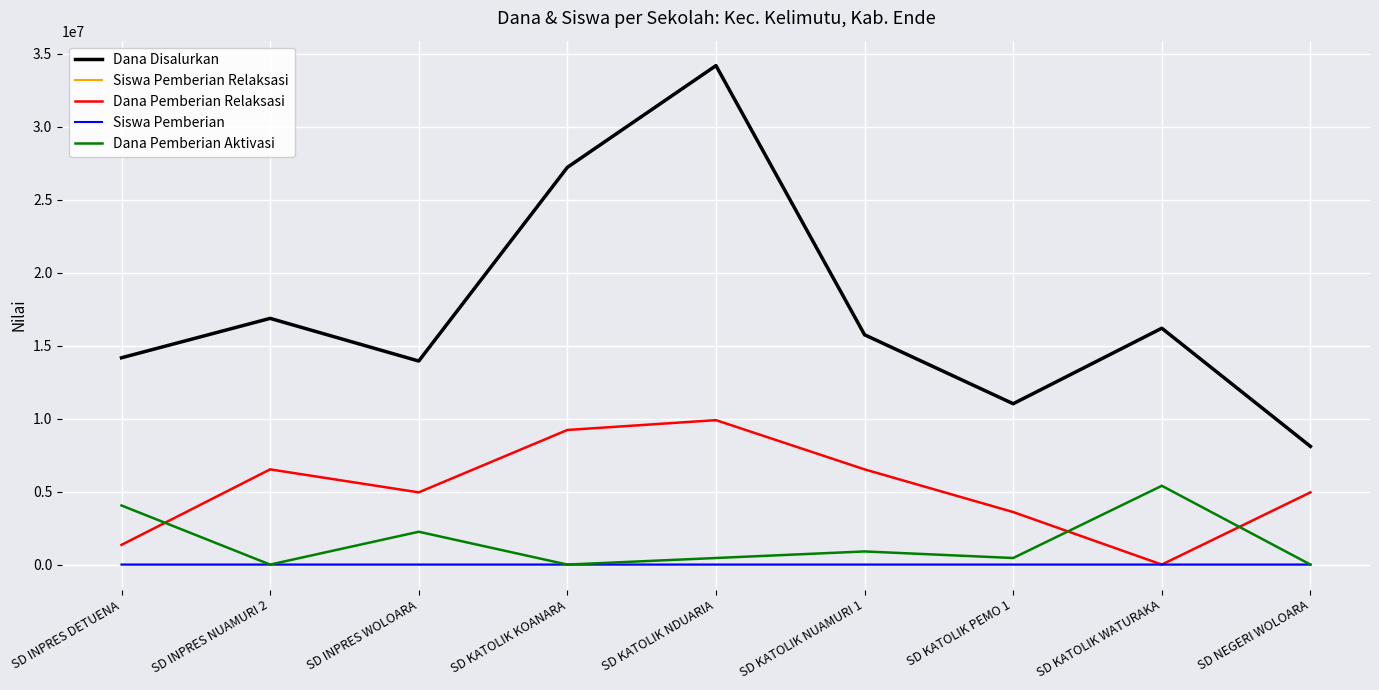

What is the difference between the second highest and second lowest values in the Siswa Pemberian Relaksasi series?

19